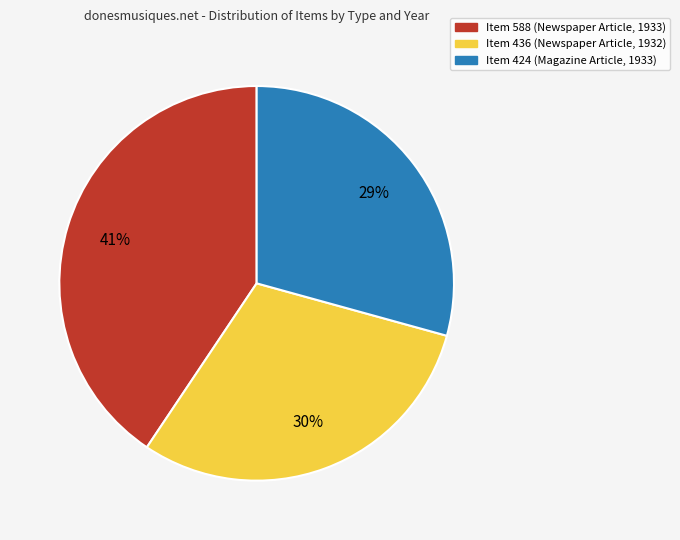

What is the ratio of the value at Item 588 (Newspaper Article, 1933) to the value at Item 424 (Magazine Article, 1933)?

1.4